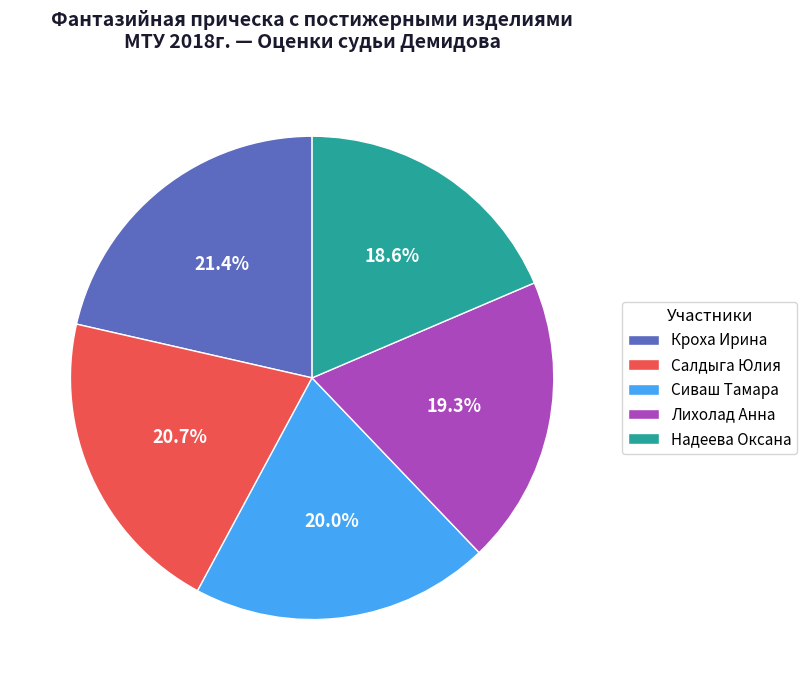

Between Сиваш Тамара and Салдыга Юлия, which is larger?

Салдыга Юлия